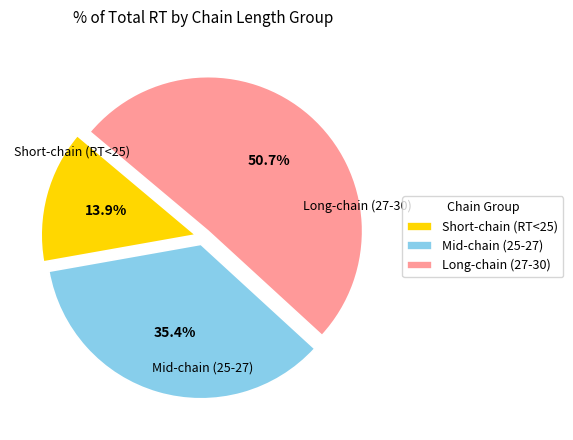

Which slice is the smallest?

Short-chain (RT<25)